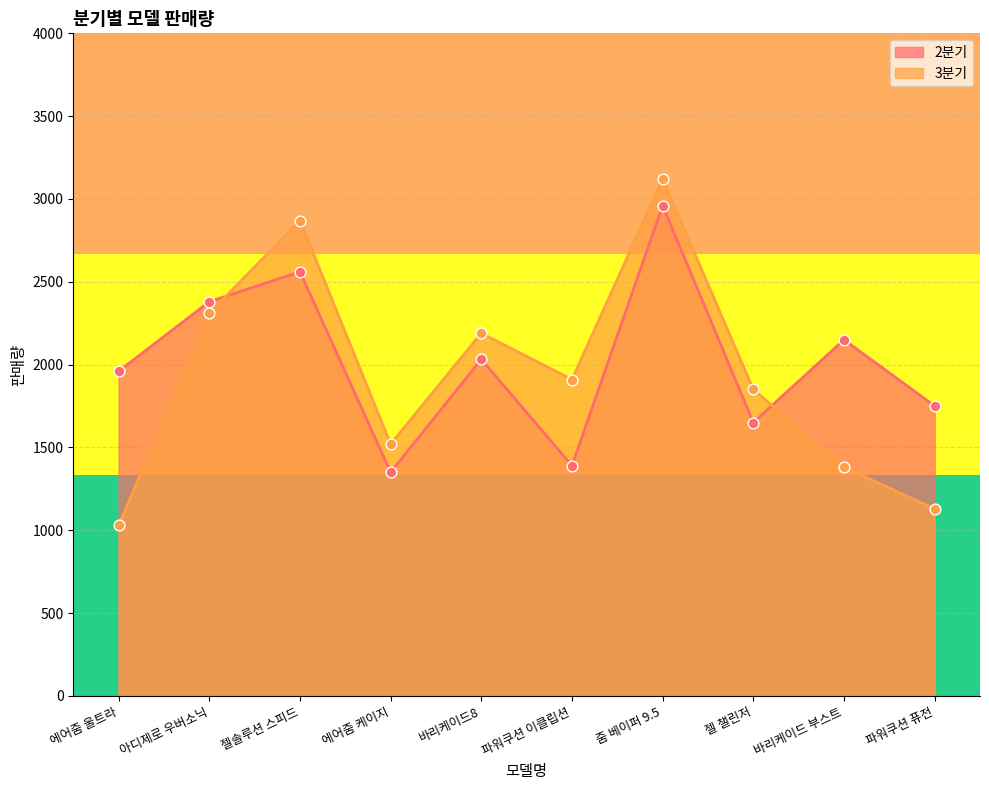

Which series has the largest total across all categories?

2분기